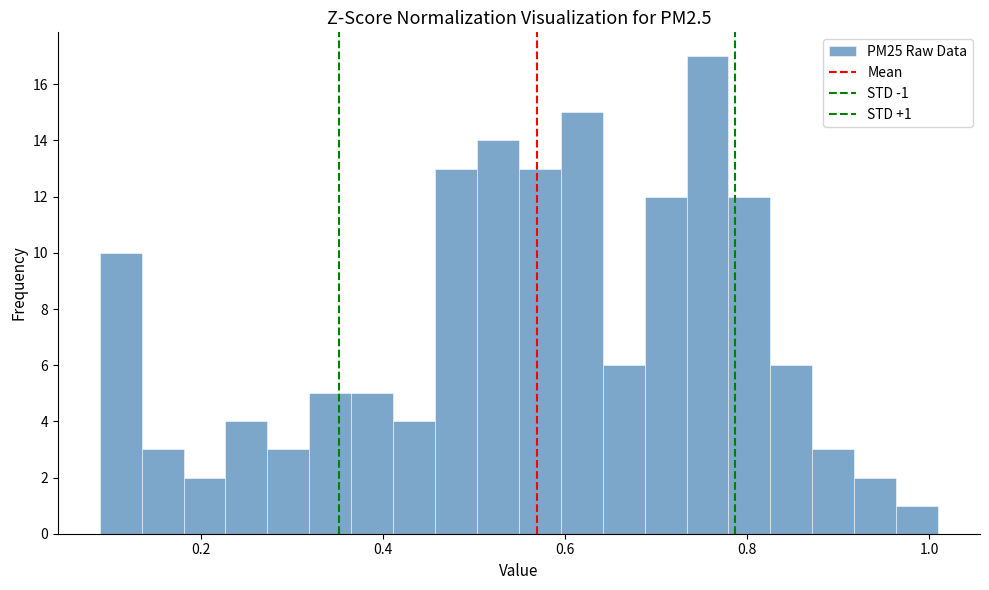

Around what value on the x-axis is the tallest bar? Give the approximate position of its centre, as read against the axis.

0.76